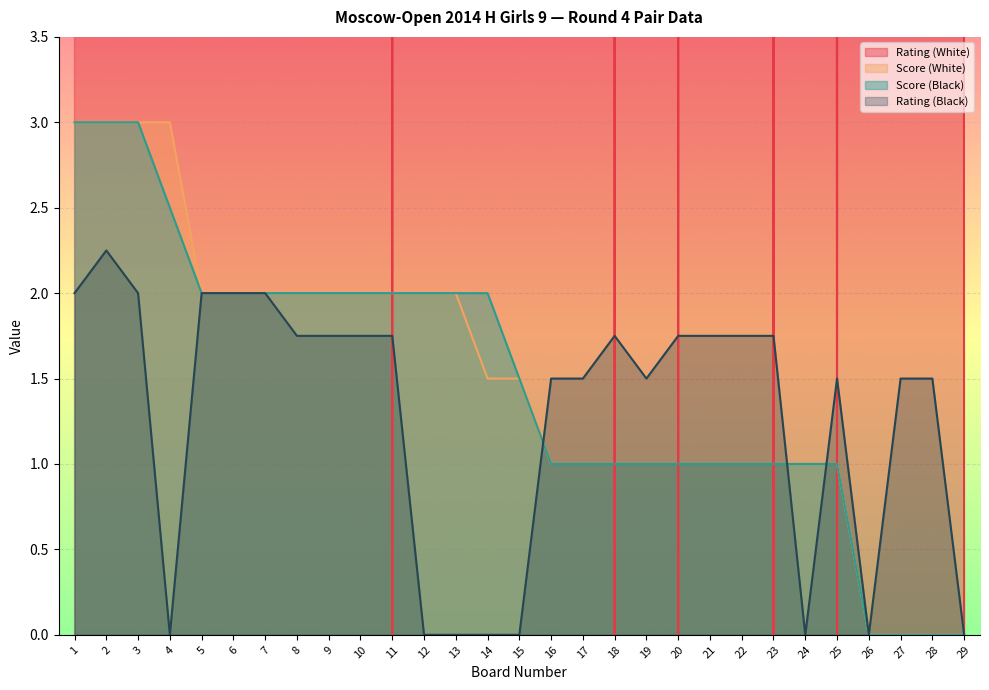

Reading right to left, transcribe all the data shown in this chart.

Rating (White): 0.0	600.0	600.0	600.0	0.0	600.0	0.0	700.0	700.0	0.0	700.0	0.0	700.0	800.0	700.0	600.0	700.0	700.0	0.0	700.0	700.0	700.0	700.0	700.0	700.0	800.0	800.0	800.0	1412.0
Score (White): 0.0	0.0	0.0	0.0	1.0	1.0	1.0	1.0	1.0	1.0	1.0	1.0	1.0	1.0	1.5	1.5	2.0	2.0	2.0	2.0	2.0	2.0	2.0	2.0	2.0	3.0	3.0	3.0	3.0
Score (Black): 0.0	0.0	0.0	0.0	1.0	1.0	1.0	1.0	1.0	1.0	1.0	1.0	1.0	1.0	1.5	2.0	2.0	2.0	2.0	2.0	2.0	2.0	2.0	2.0	2.0	2.5	3.0	3.0	3.0
Rating (Black): 0.0	1.5	1.5	0.0	1.5	0.0	1.8	1.8	1.8	1.8	1.5	1.8	1.5	1.5	0.0	0.0	0.0	0.0	1.8	1.8	1.8	1.8	2.0	2.0	2.0	0.0	2.0	2.2	2.0